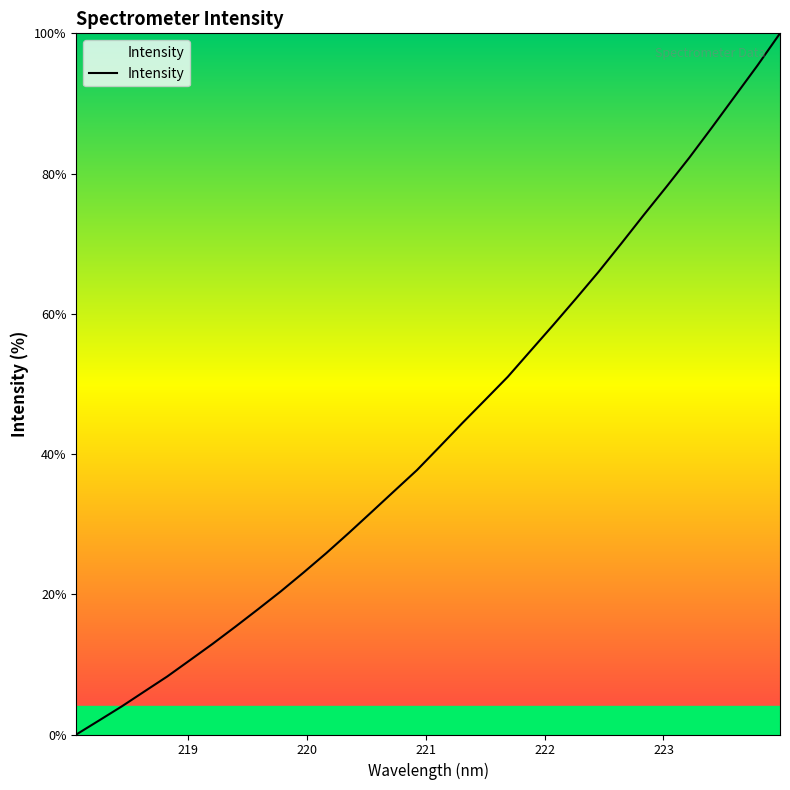

How many categories are shown in the chart?

32